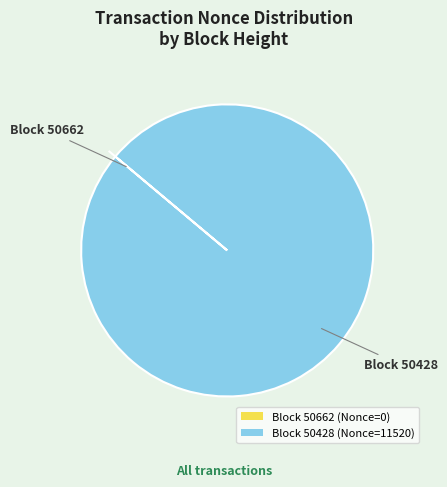

The Block 50428 (Nonce=11520) slice represents 100% of the pie. True or false?

True